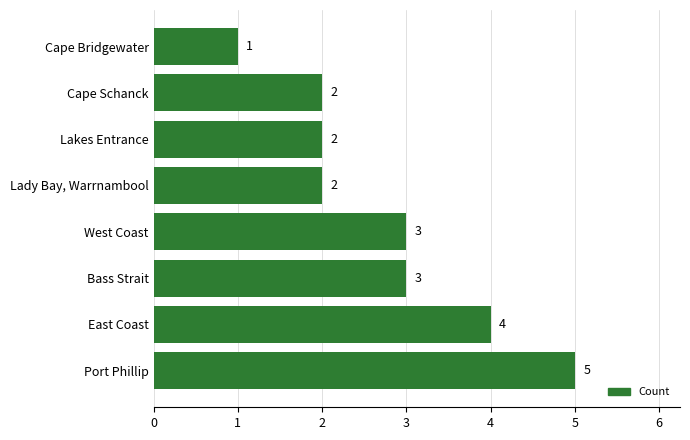

The chart shows a value of 4 at East Coast. True or false?

True